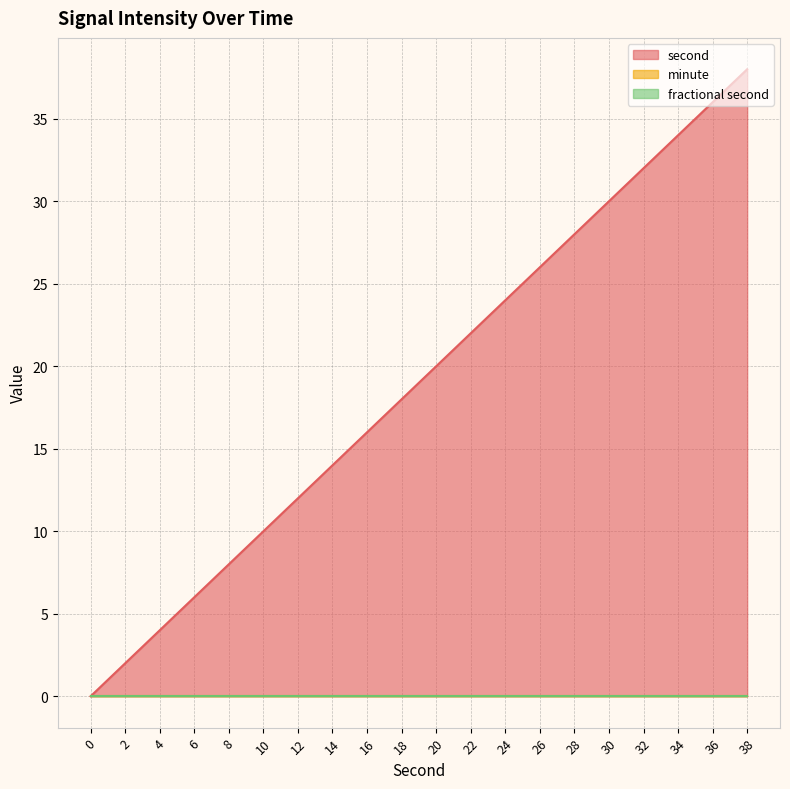

Rank the series at 32 from lowest to highest value.

minute, fractional second, second